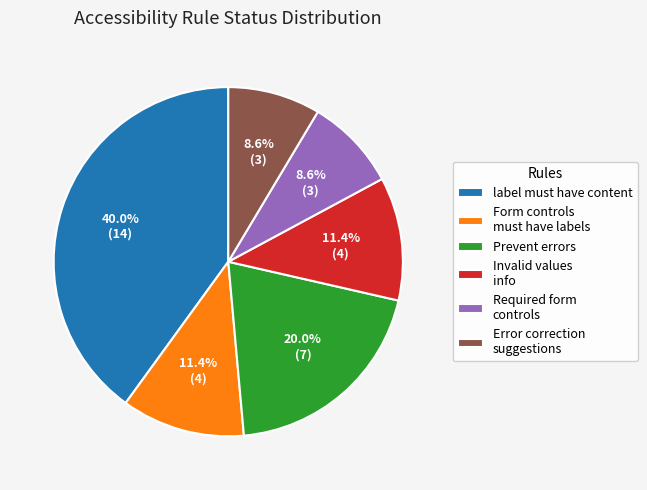

How many segments does this pie chart have?

6